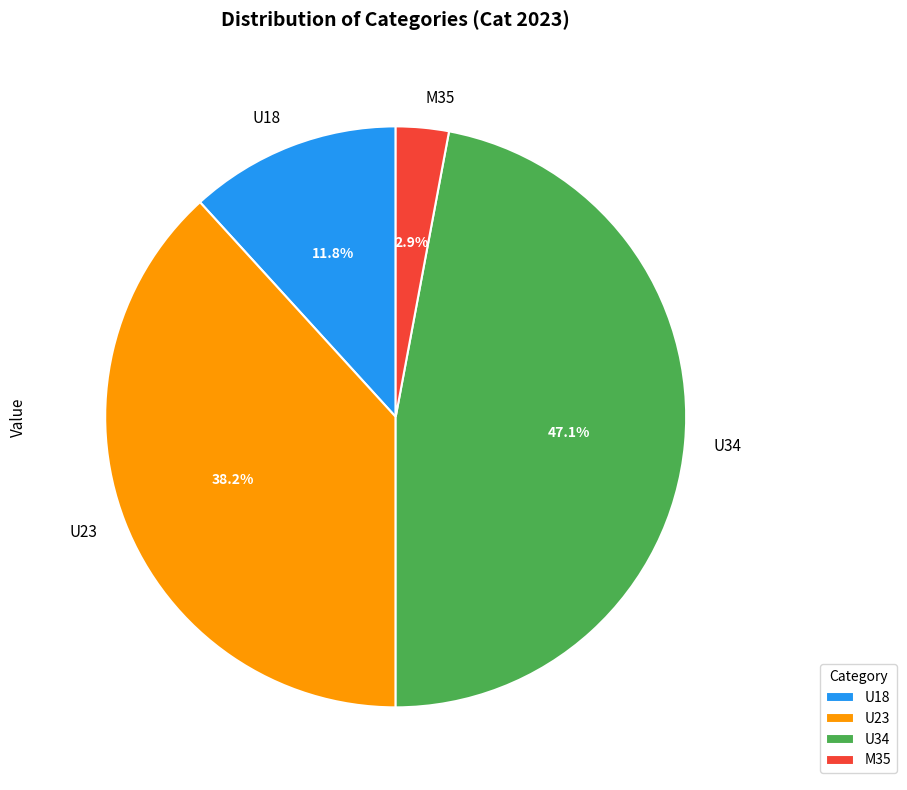

How many slices are in this pie chart?

4